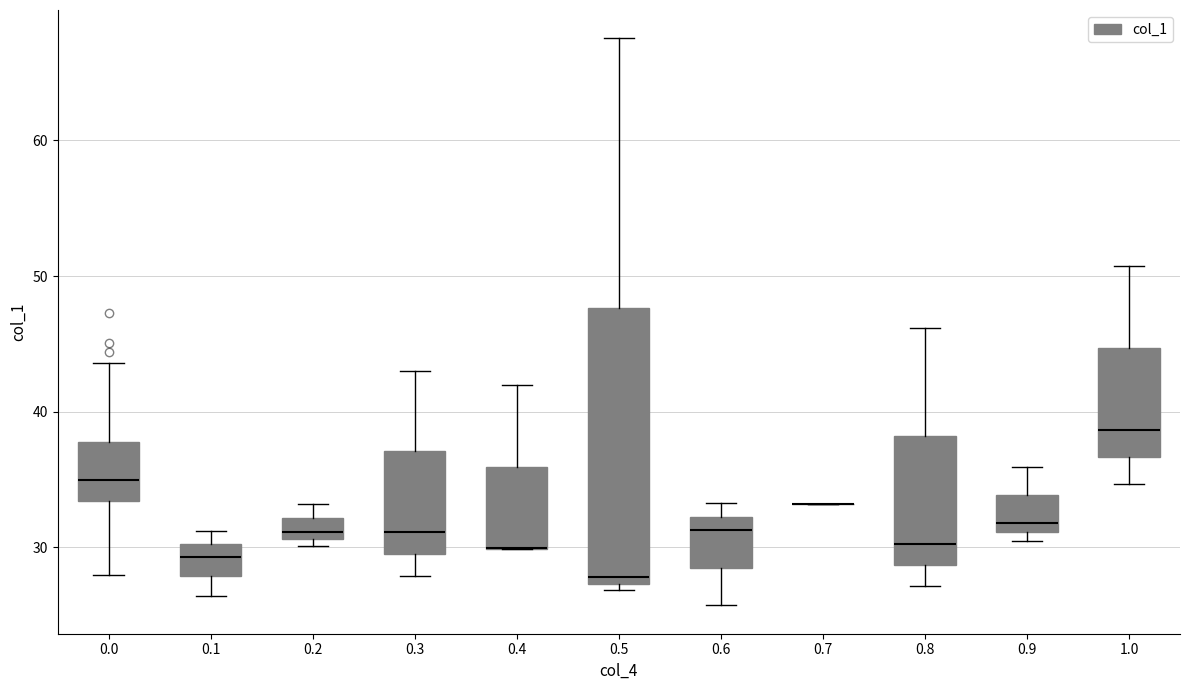

Comparing the boxes themselves (not the whiskers), which one is the tallest?

0.5